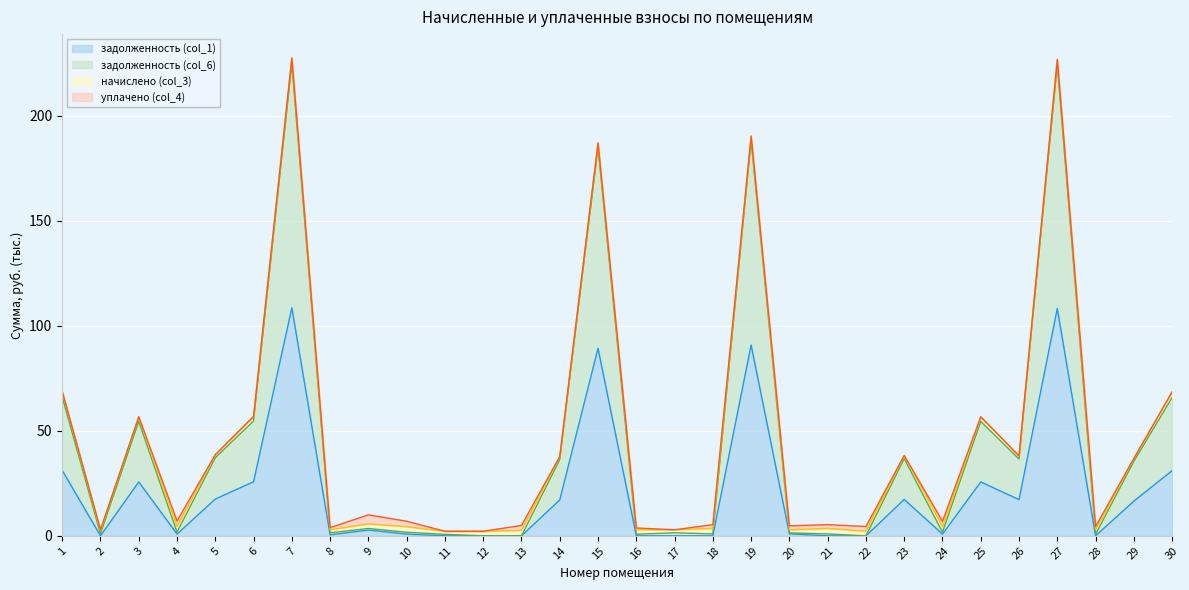

Which series has the largest range (max minus min)?

задолженность (col_6)